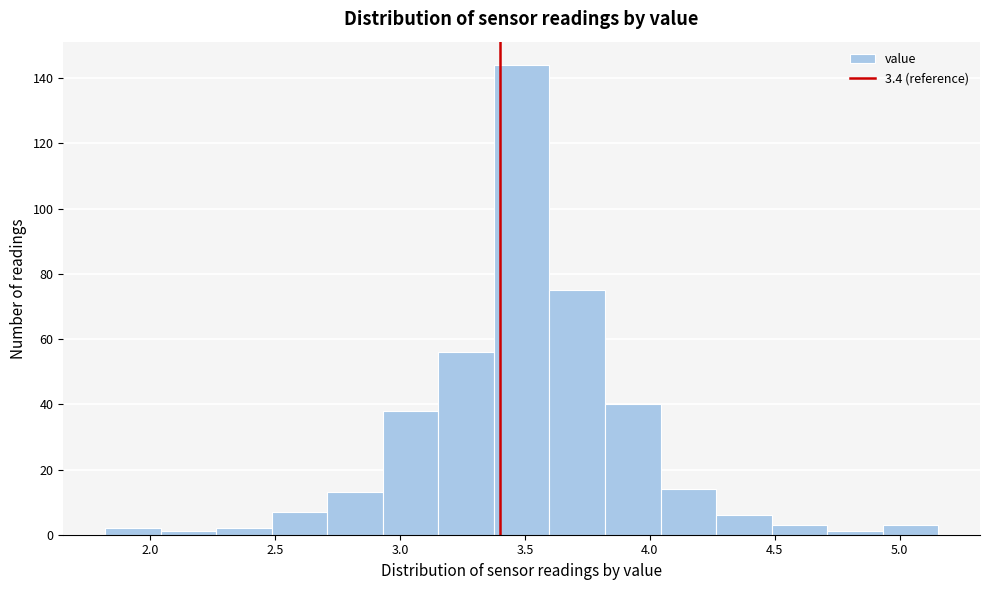

How tall is the bar that spans 3.15 to 3.40 on the x-axis? Neither the bar edges nor the heights are printed on the chart, so give them approximately, as read against the axes.

56